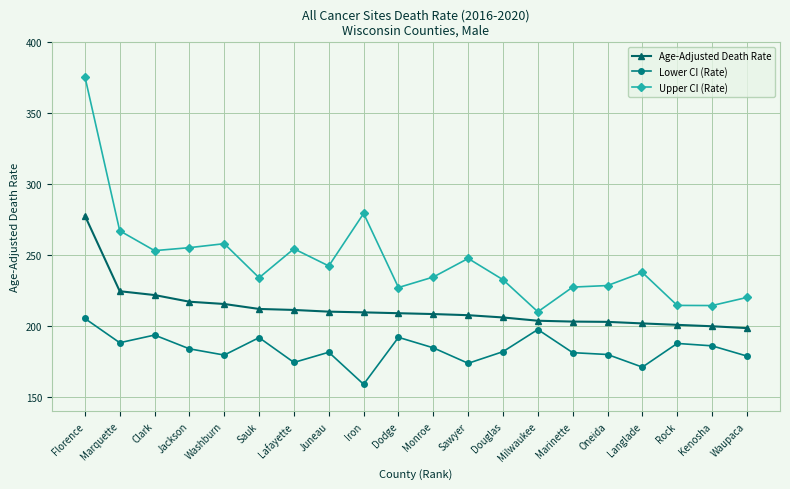

The Upper CI (Rate) series shows 228.6 at Oneida. True or false?

True